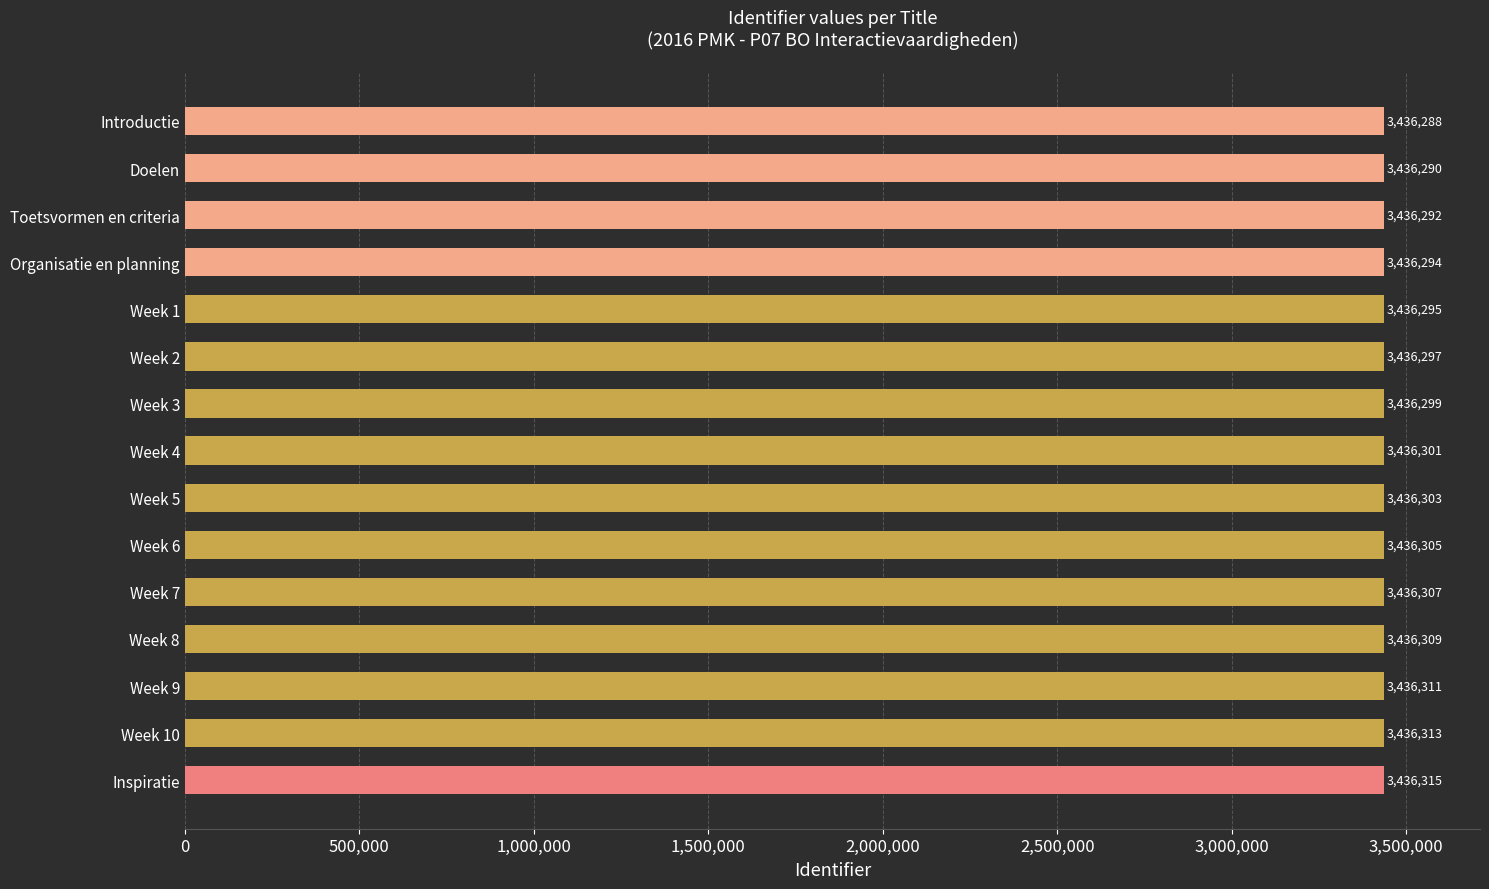

How many data points does each series have?

15